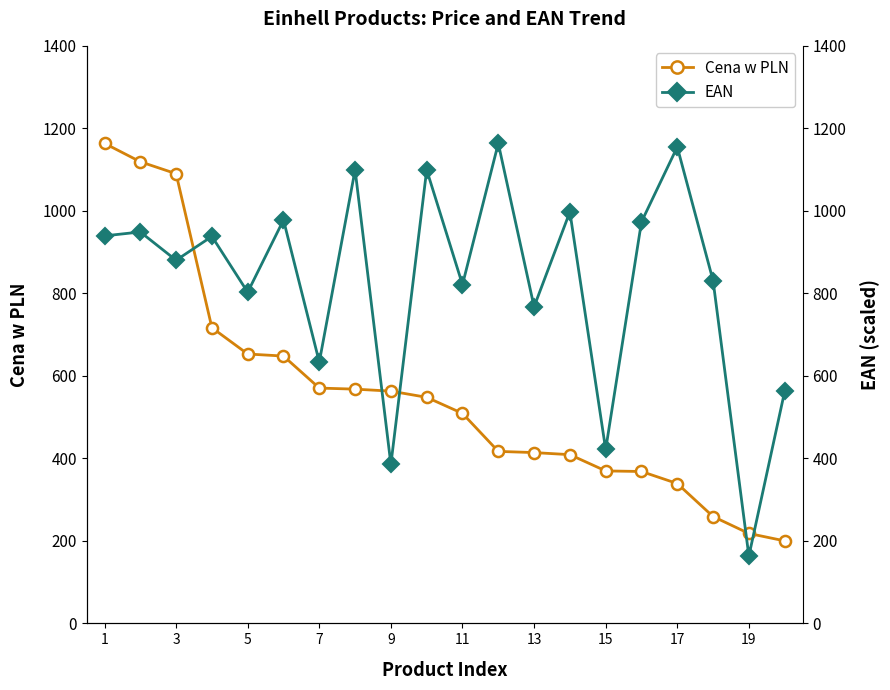

Is this an area chart (filled region under the line)?

No